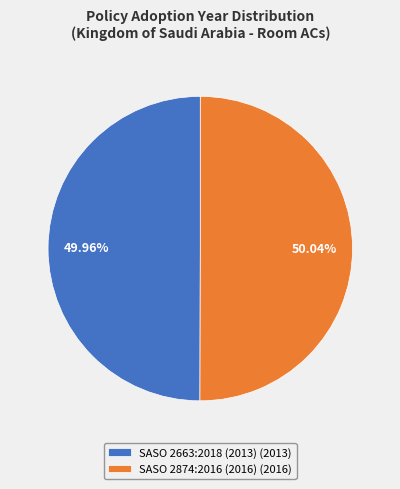

True or false: SASO 2663:2018 (2013) accounts for 50% of the total.

True